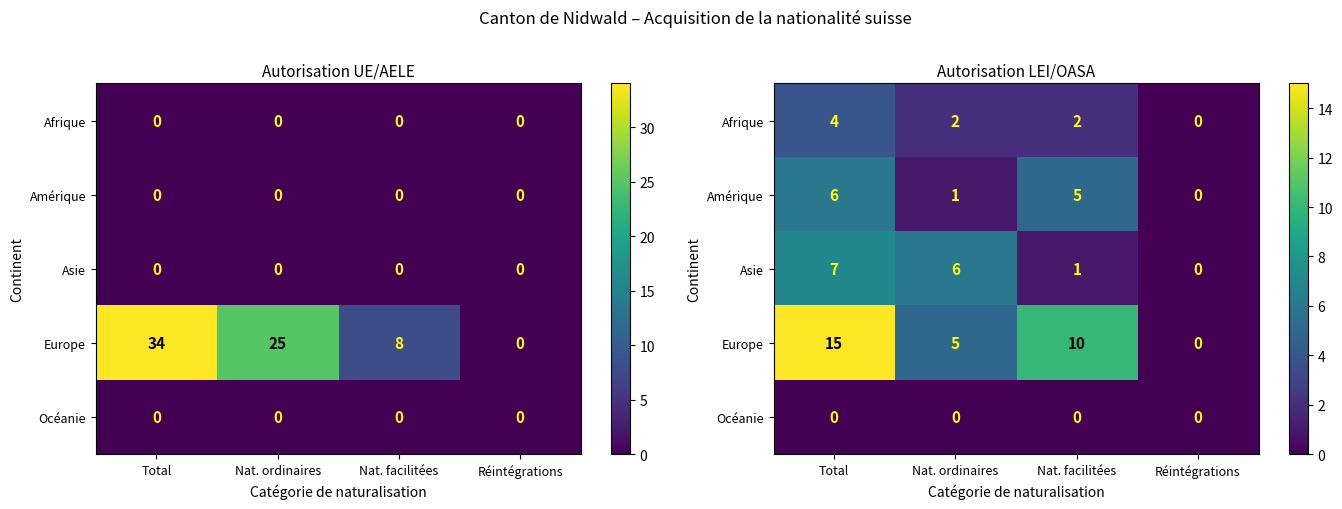

Is it true that Europe equals 10 at Nat. facilitées?

True